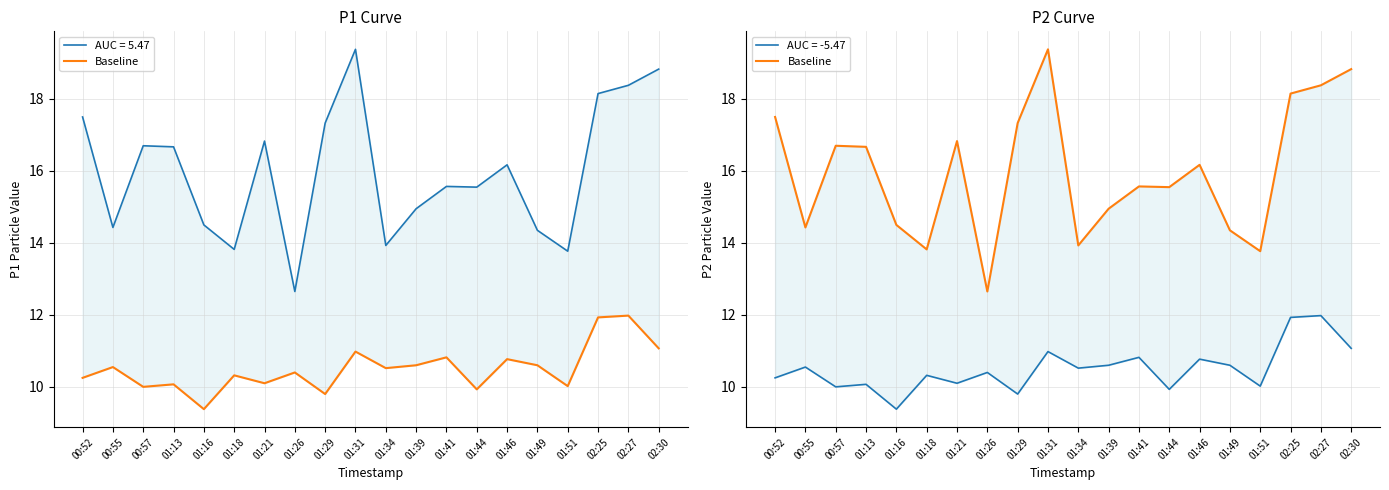

Which has a higher value, 01:13 or 01:39?

01:13